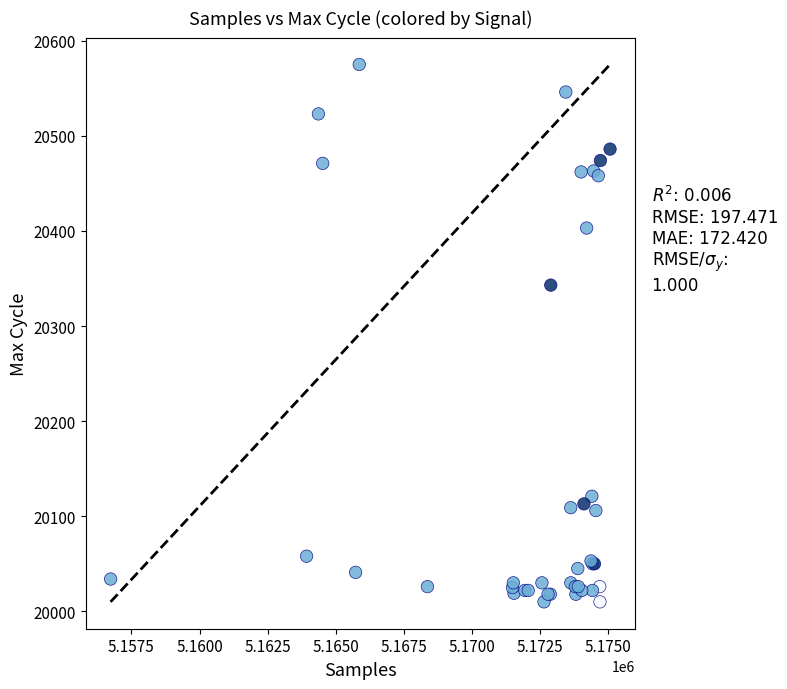

What Y value in the scatter plot is closest to 20292?

20343